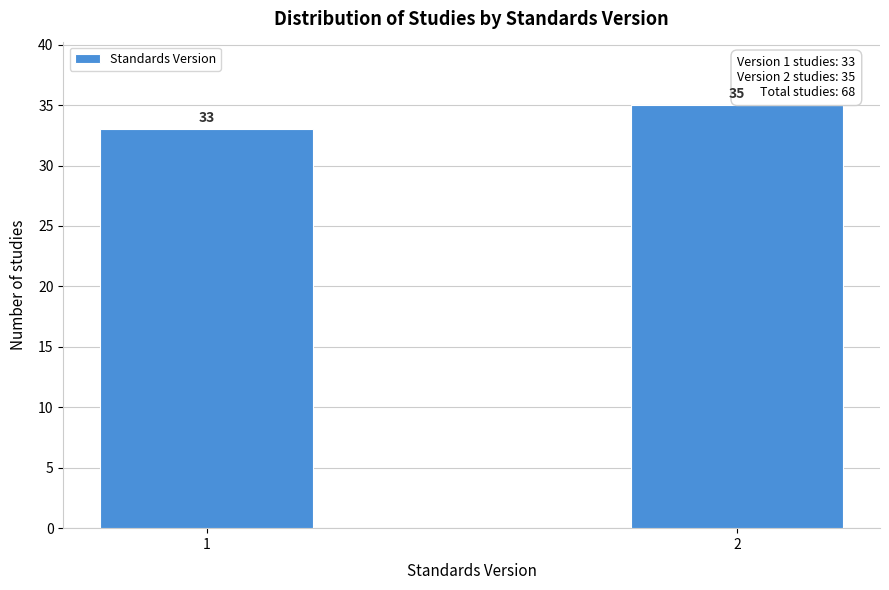

Reading right to left, what are all the values shown in this chart?

35	33